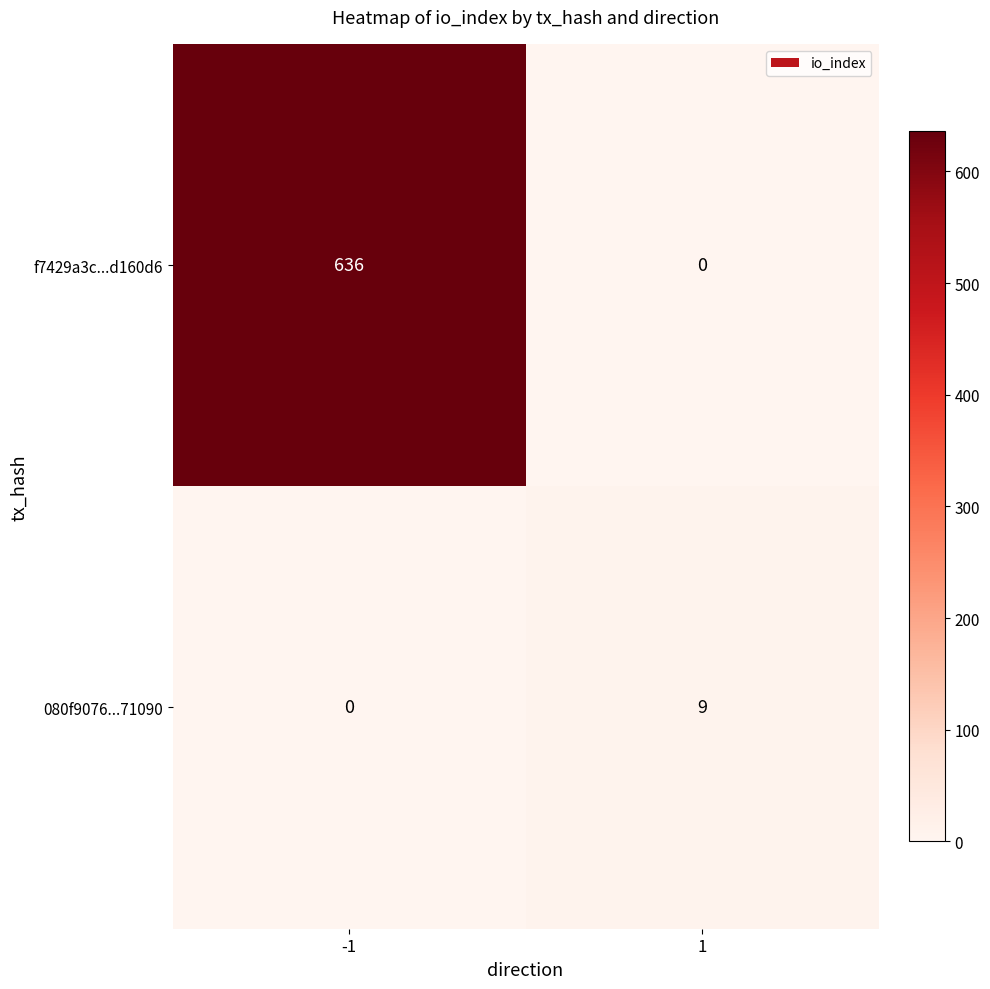

Between -1 and 1, which series saw the biggest shift?

f7429a3c...d160d6